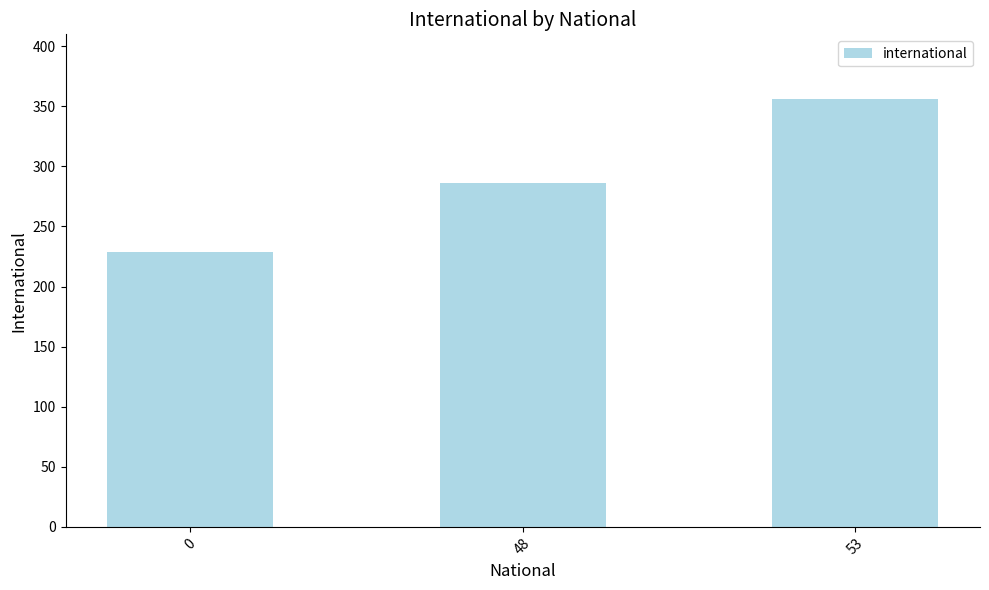

How many series are shown in this chart?

1